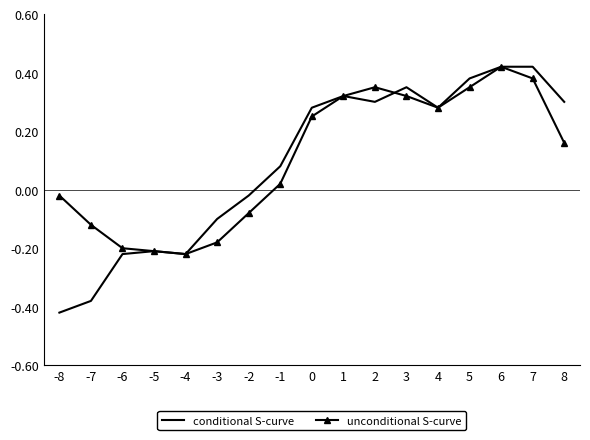

True or false: conditional S-curve has a value of 0.6 at 3.

False